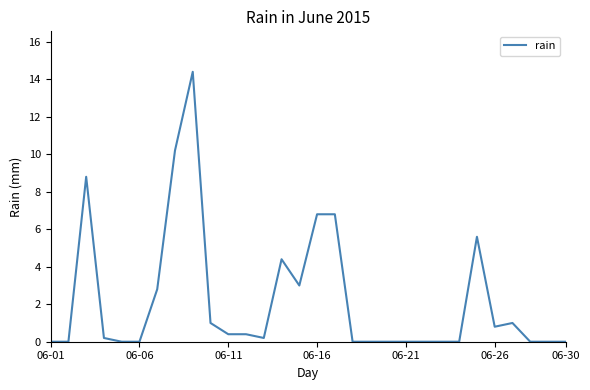

What is the greatest value displayed?

14.4